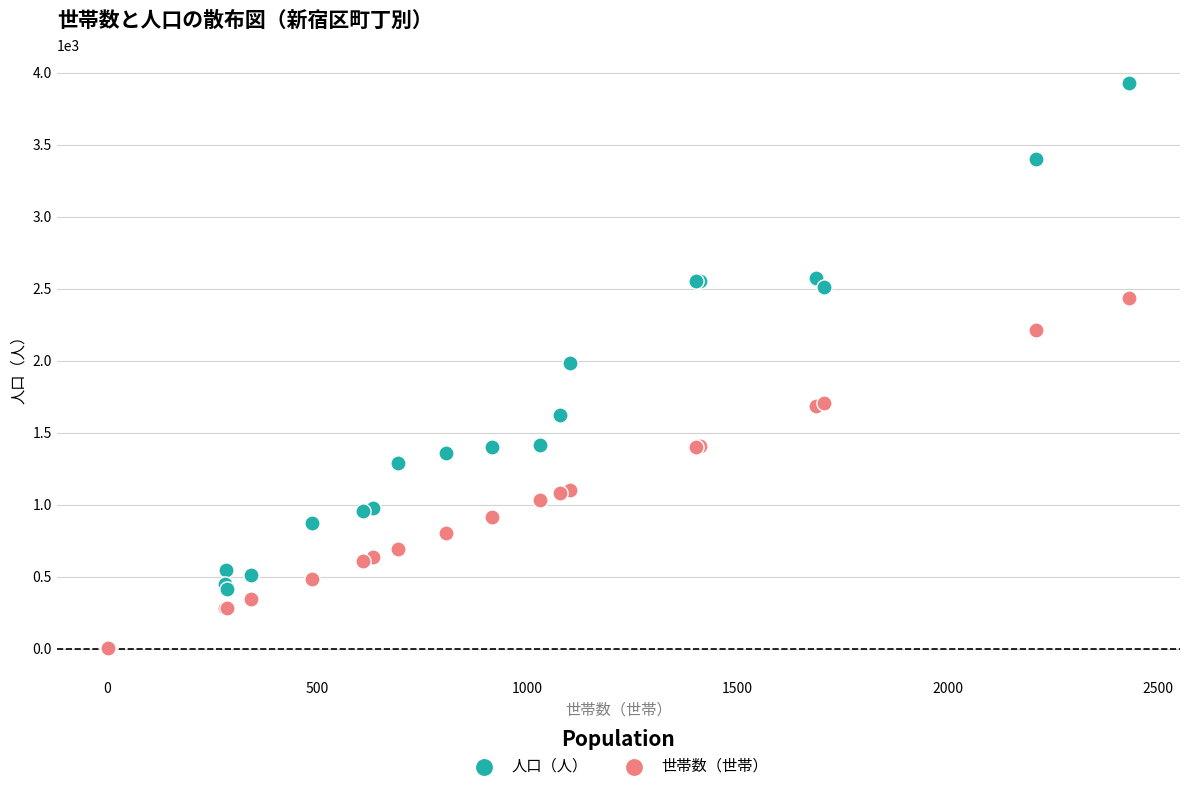

What are all the series names shown in the legend?

人口（人）, 世帯数（世帯）